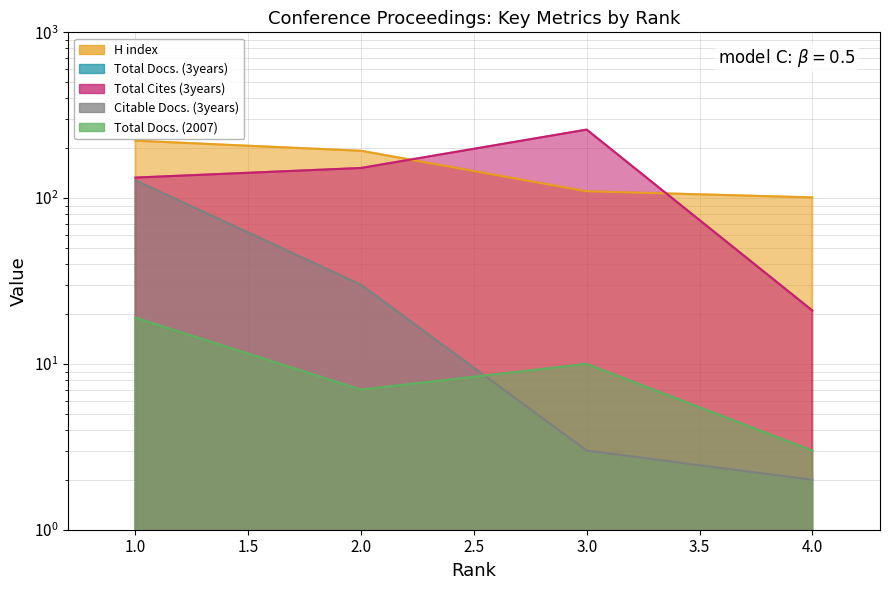

How many categories are shown in the chart?

4